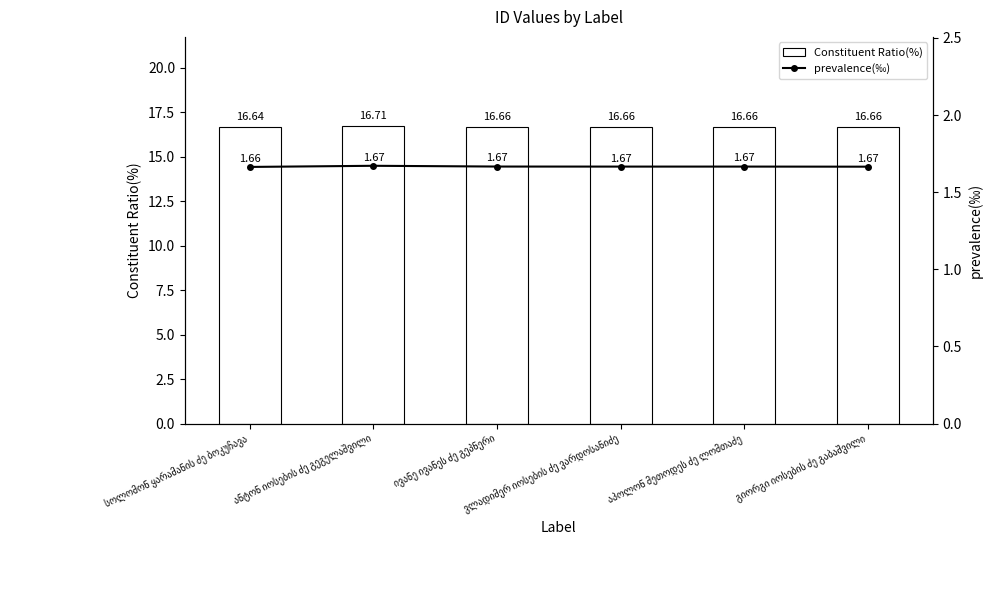

True or false: prevalence(‰) has a value of 2.9 at სოლომონ ყარამანის ძე ბოკუჩავა.

False